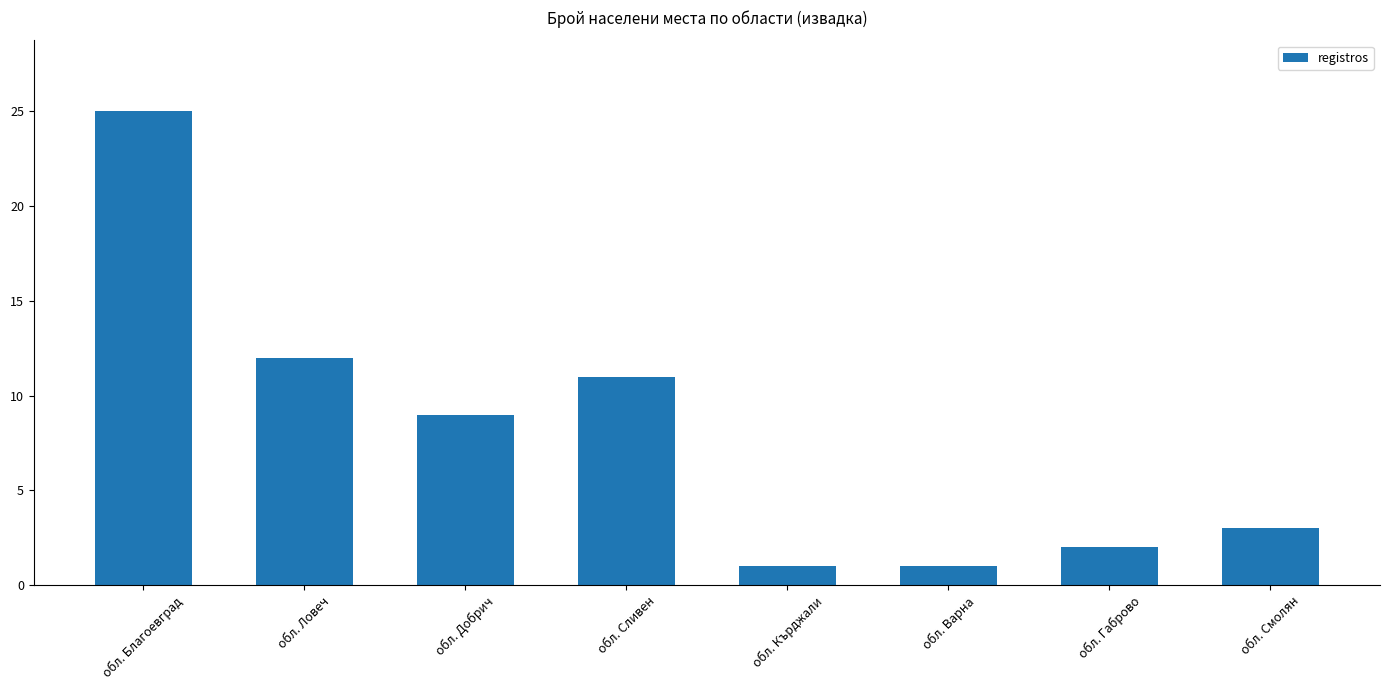

What is the minimum value shown in the chart?

1